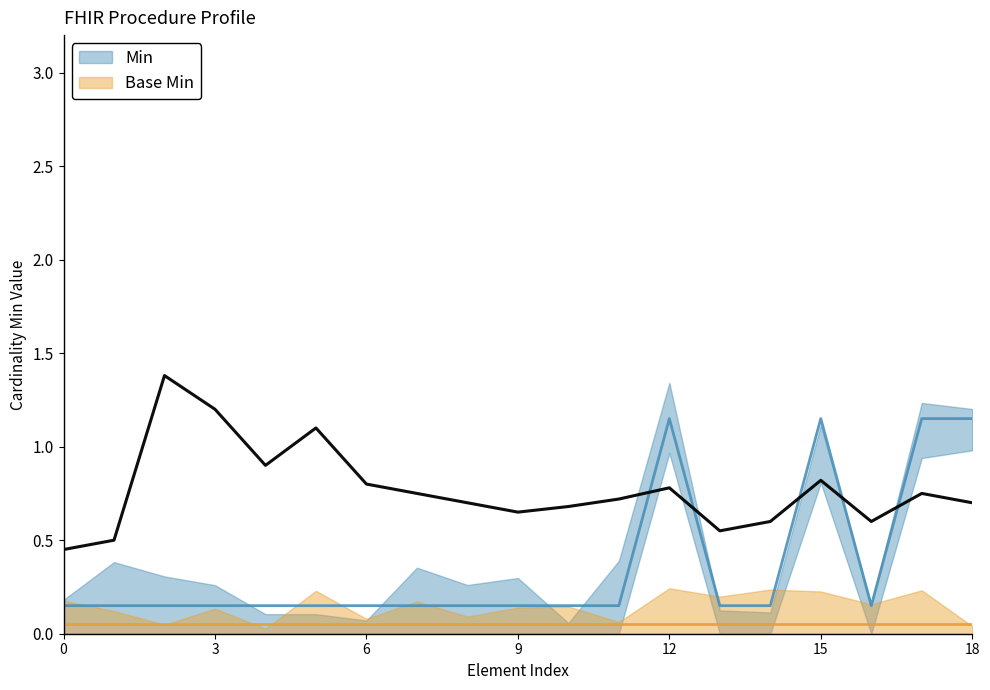

What is the sum of all values?

6.8